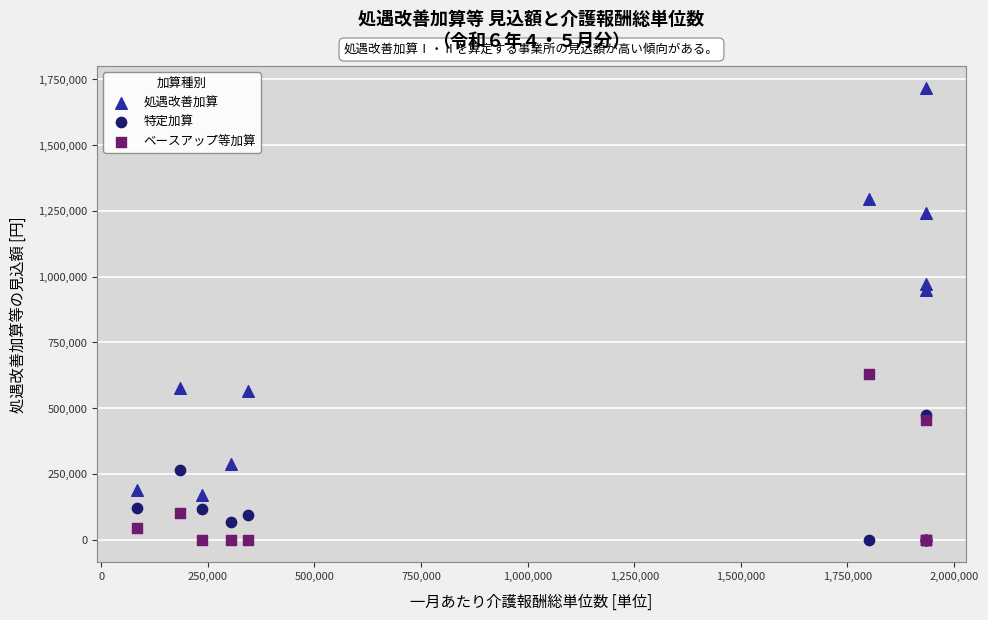

In the 特定加算 series, what Y value is closest to 237656?

265734